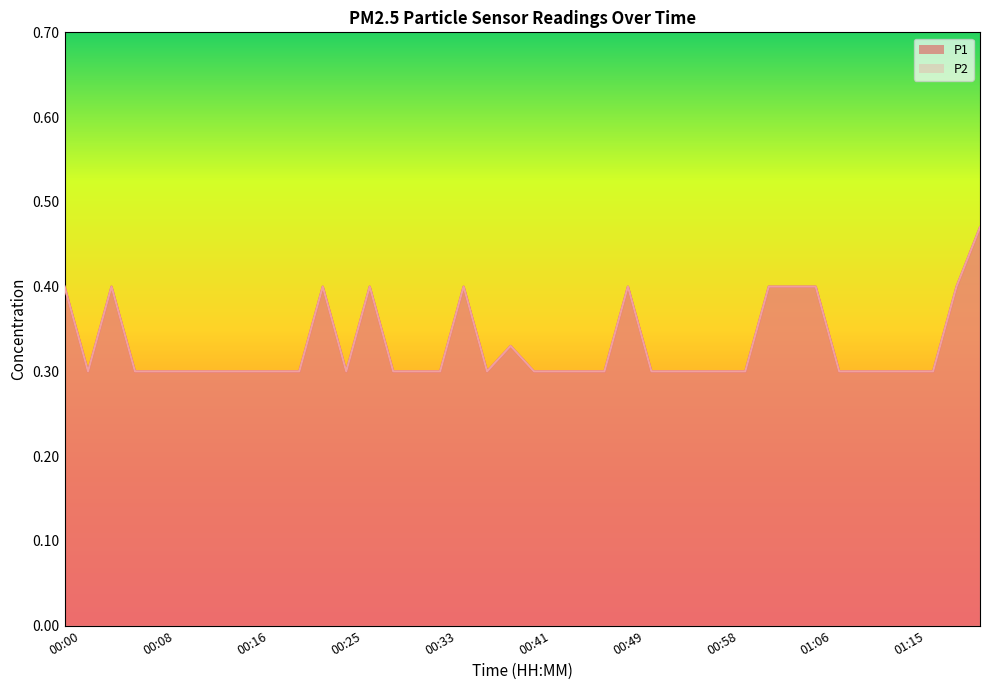

What is the sum of the P2 values at 00:06 and 00:10?

0.6